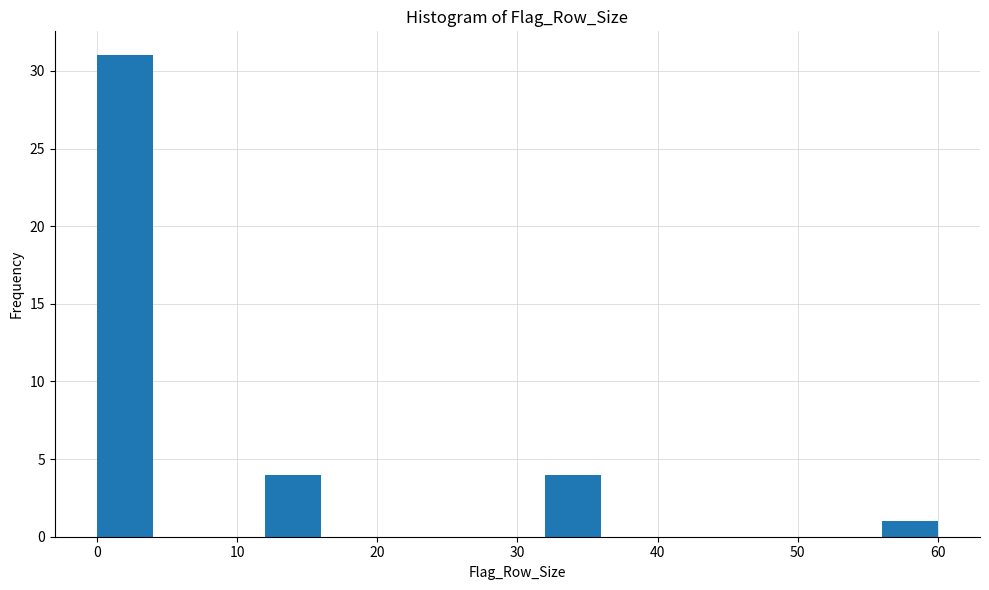

Over which range of the x-axis is the bar tallest?

0 to 4